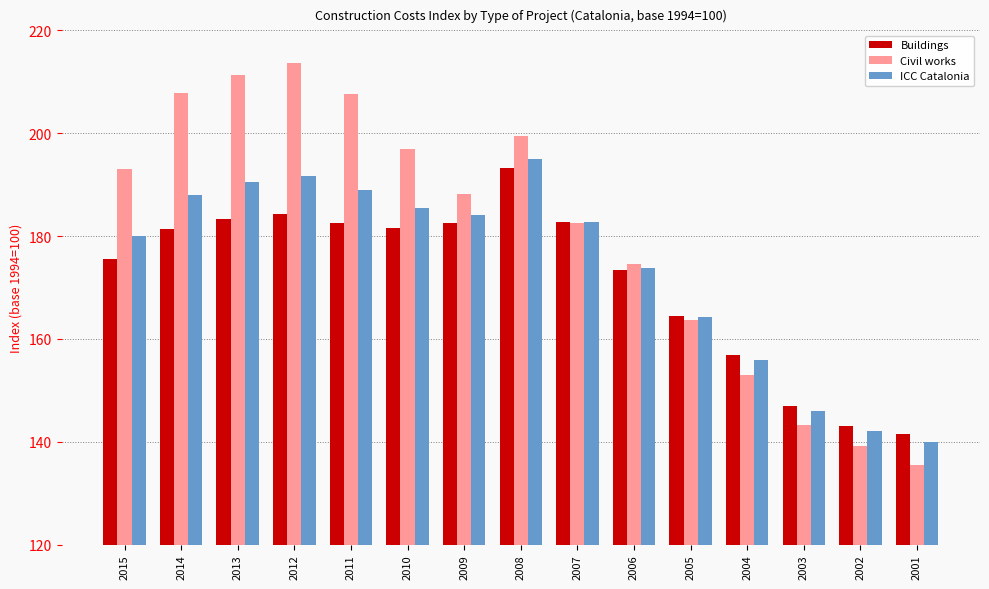

How many bars are there in total?

45